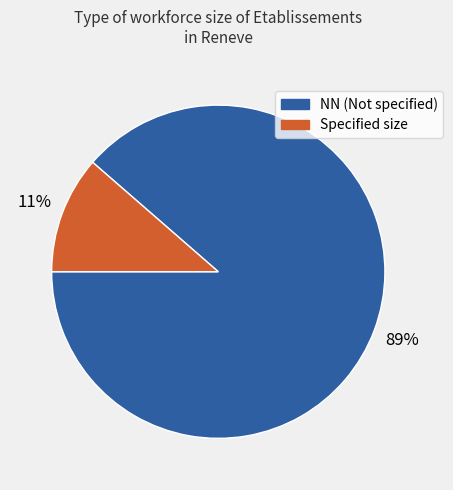

How many segments does this pie chart have?

2